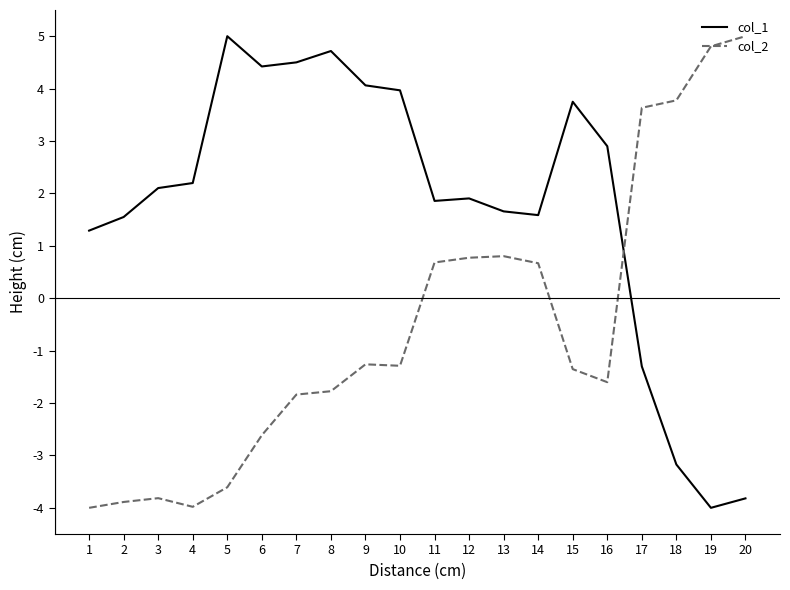

What are all the series names shown in the legend?

col_1, col_2